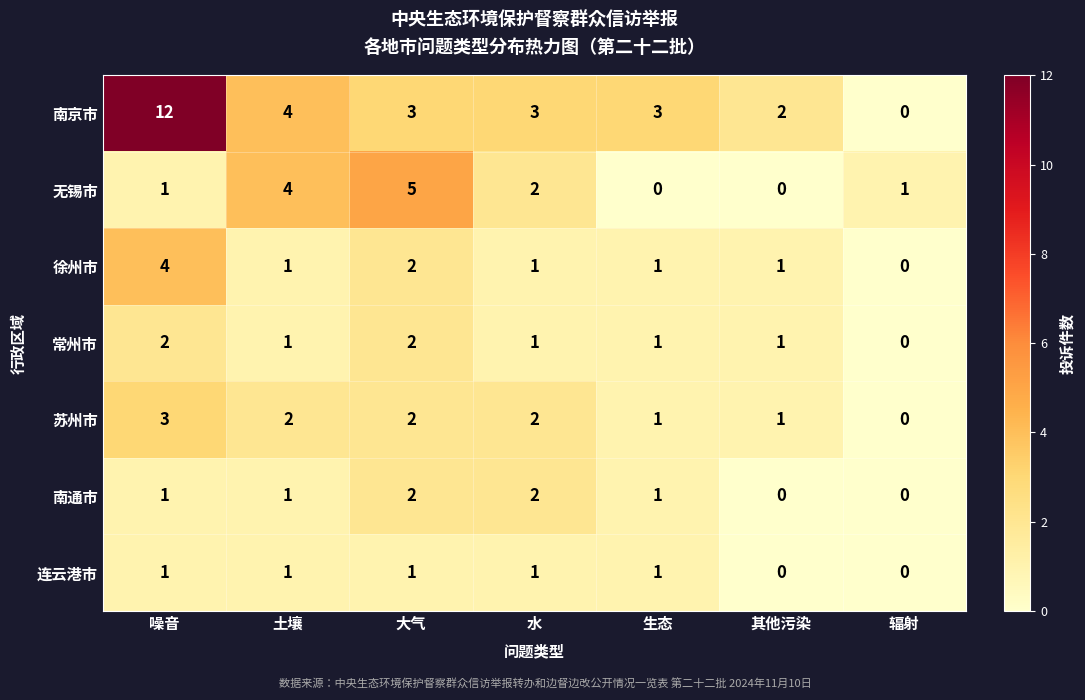

What is the total value across all series at 噪音?

24